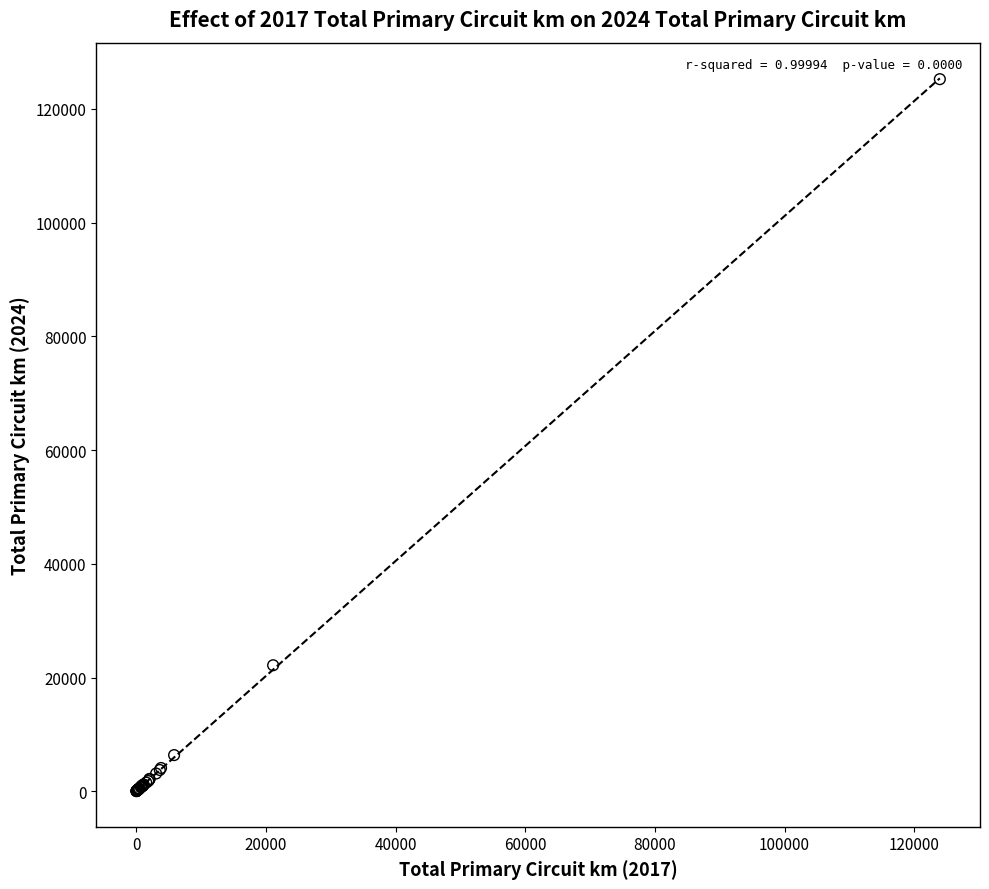

What Y value in the scatter plot is closest to 62625?

22159